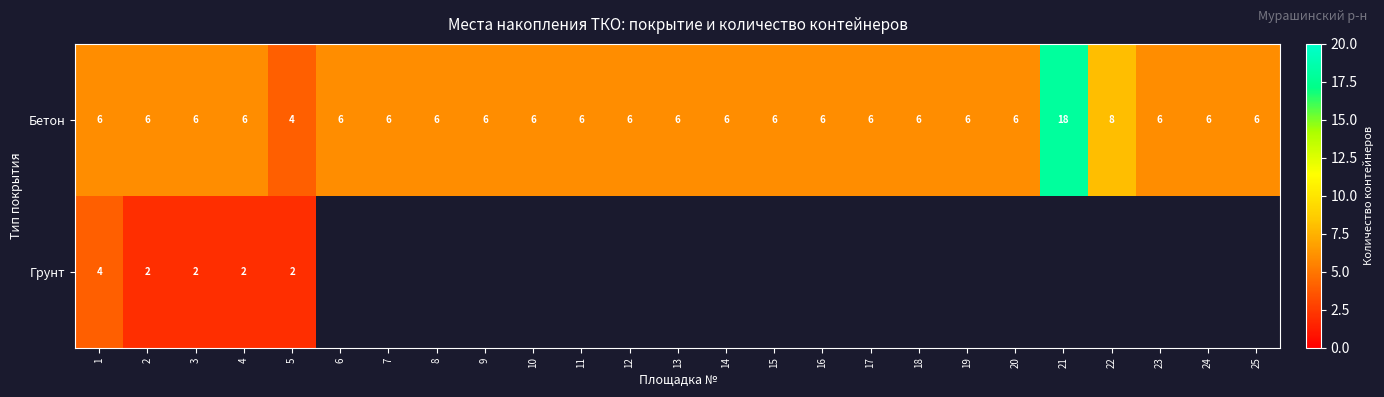

At 1, list the series in order from largest to smallest.

Бетон, Грунт